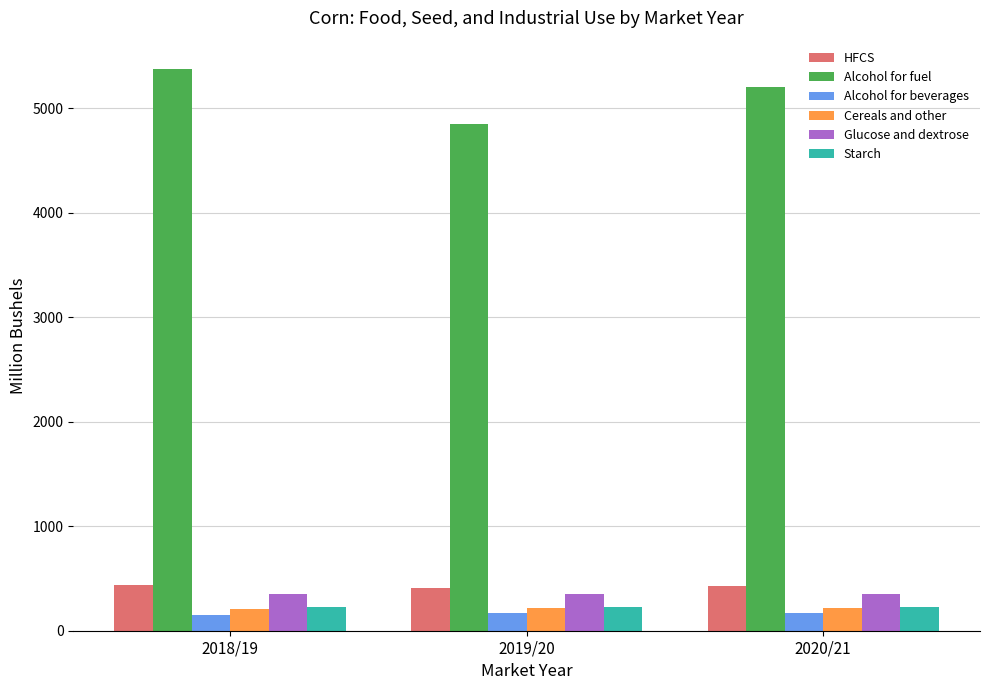

What is the label of the 1st bar from the left?

2018/19